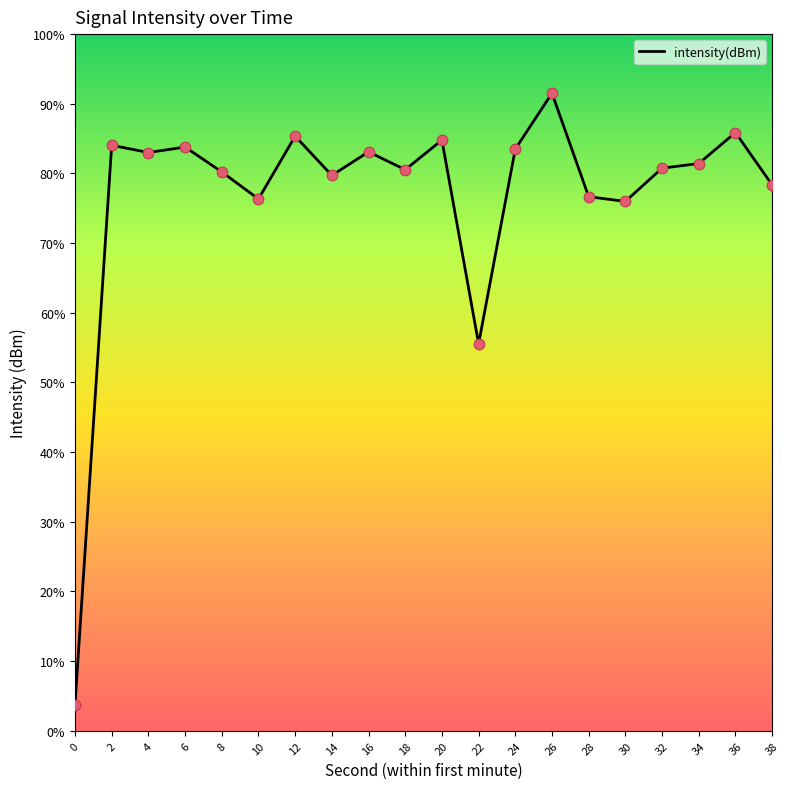

What is the change in value from 10 to 28?

+0.4